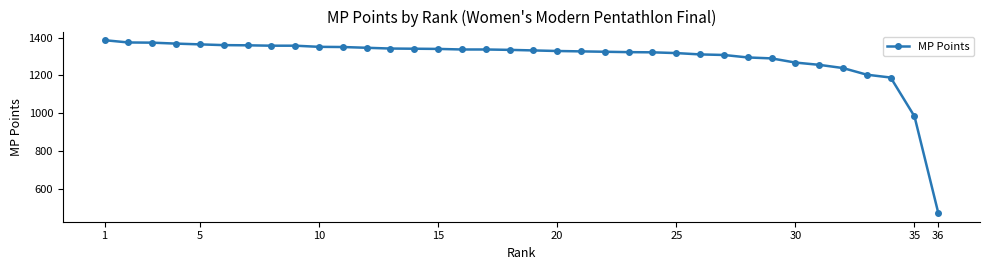

What is the greatest value displayed?

1386